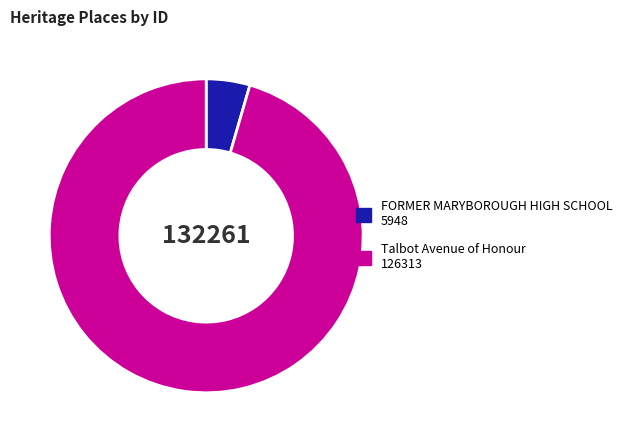

The FORMER MARYBOROUGH HIGH SCHOOL slice represents 4% of the pie. True or false?

True